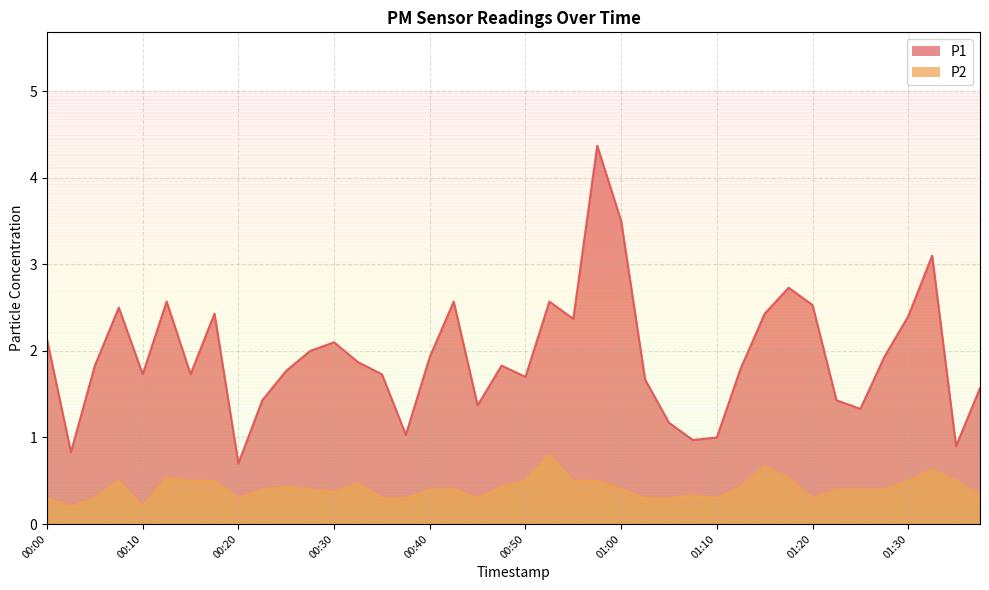

Is it true that P1 equals 2.4 at 01:30?

True